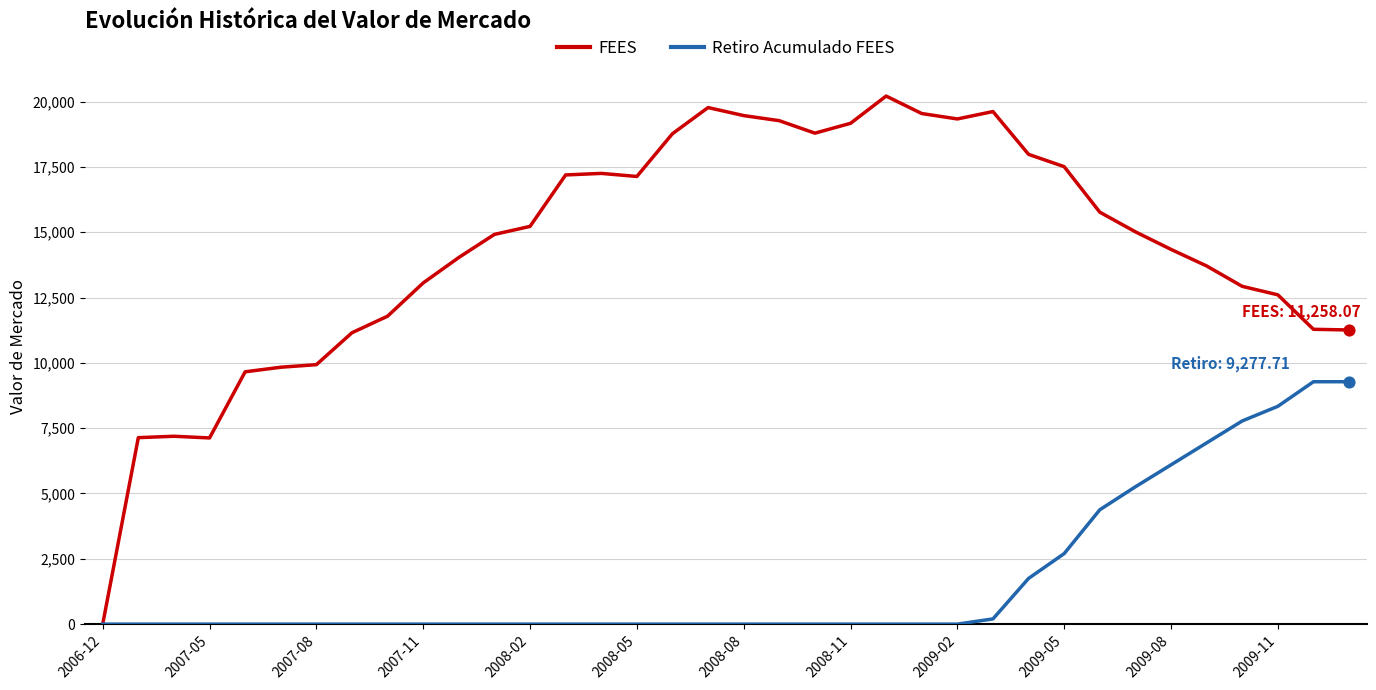

What are all the series names shown in the legend?

FEES, Retiro Acumulado FEES